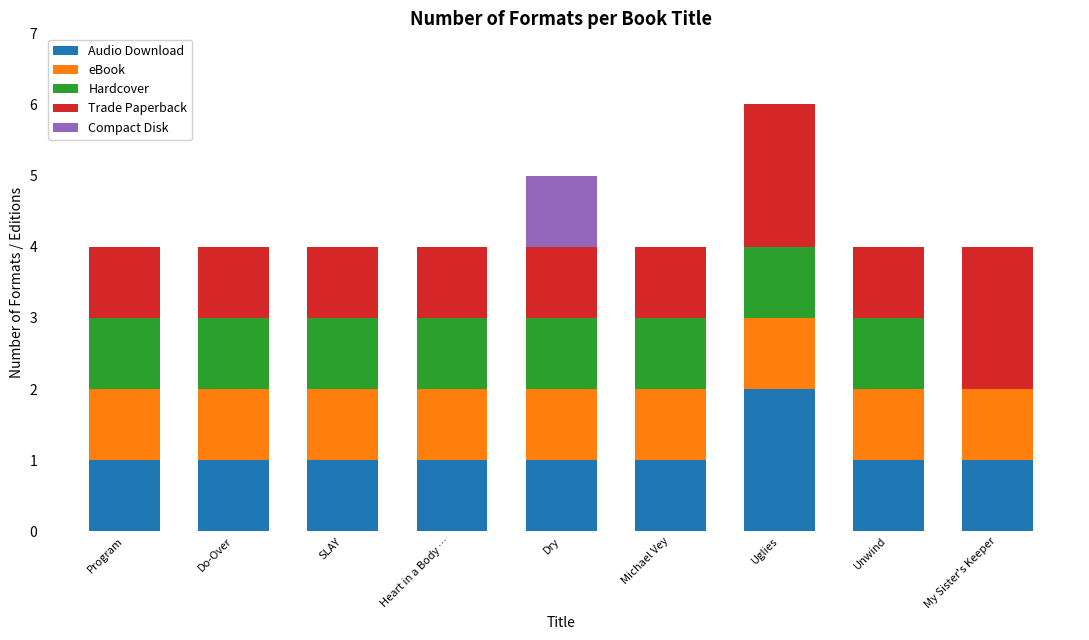

What is the total value across all series at Do-Over?

4